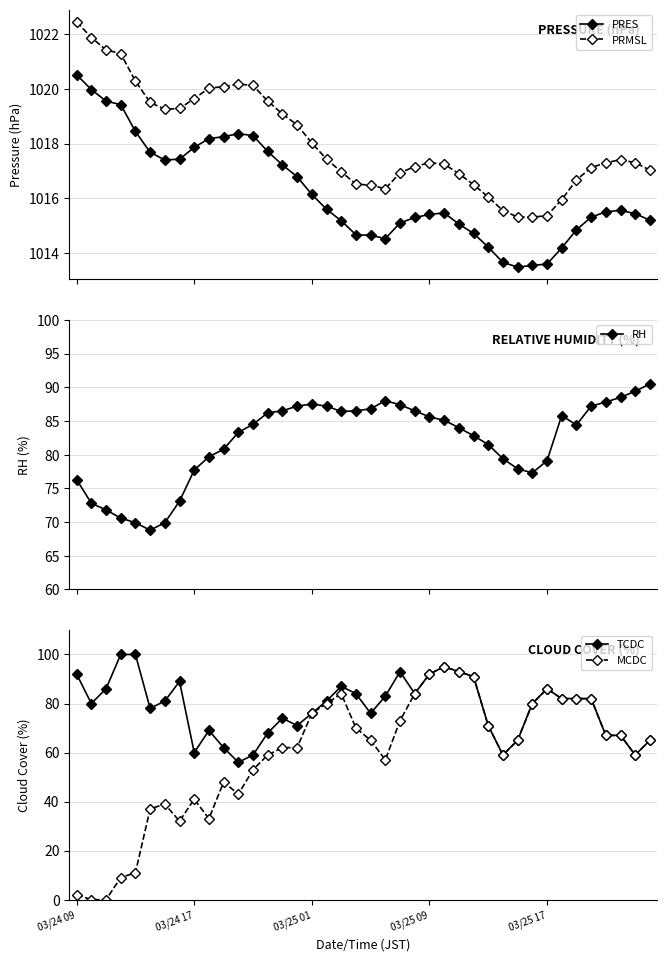

Is this an area chart (filled region under the line)?

No